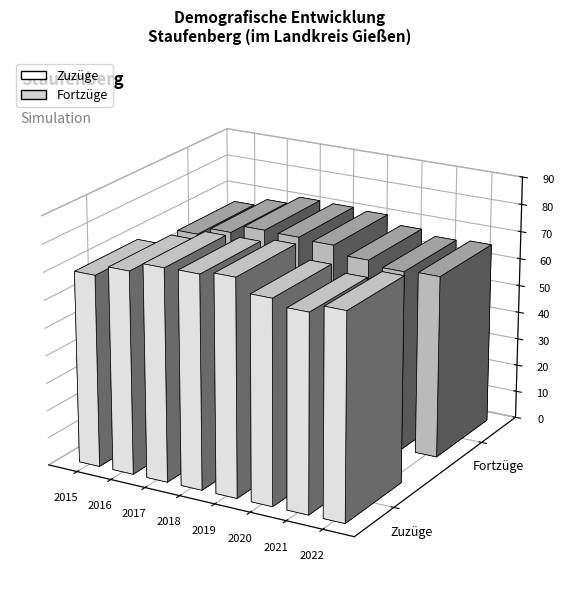

List the series in order of their overall mean, lowest first.

Fortzüge, Zuzüge